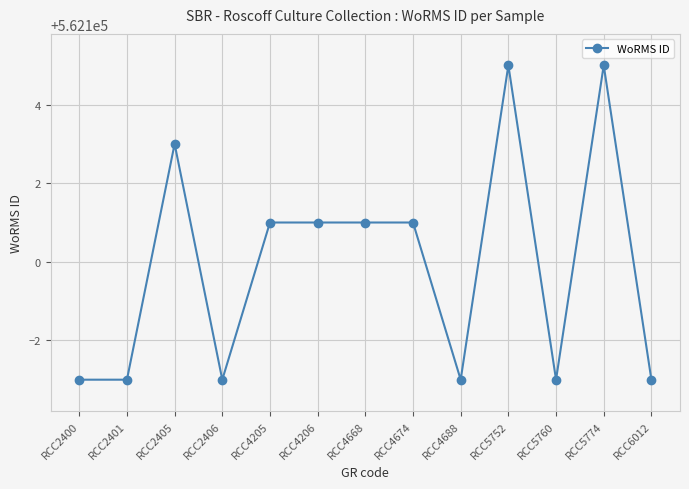

What is the maximum value shown in the chart?

562105